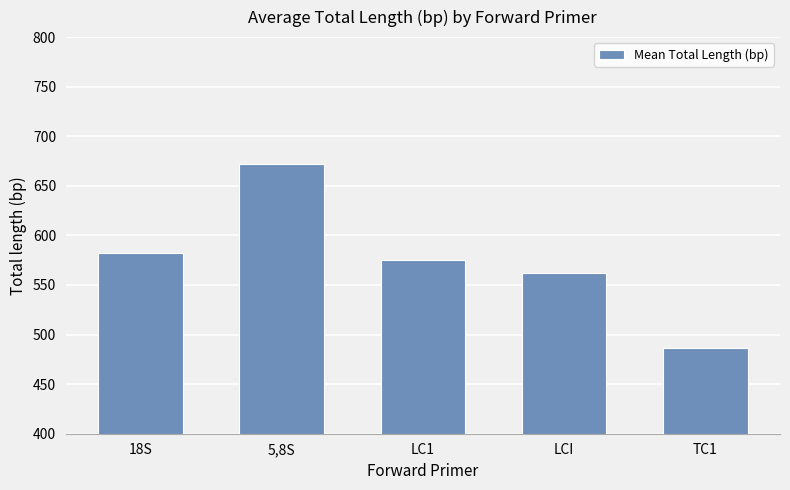

Read the value at TC1.

486